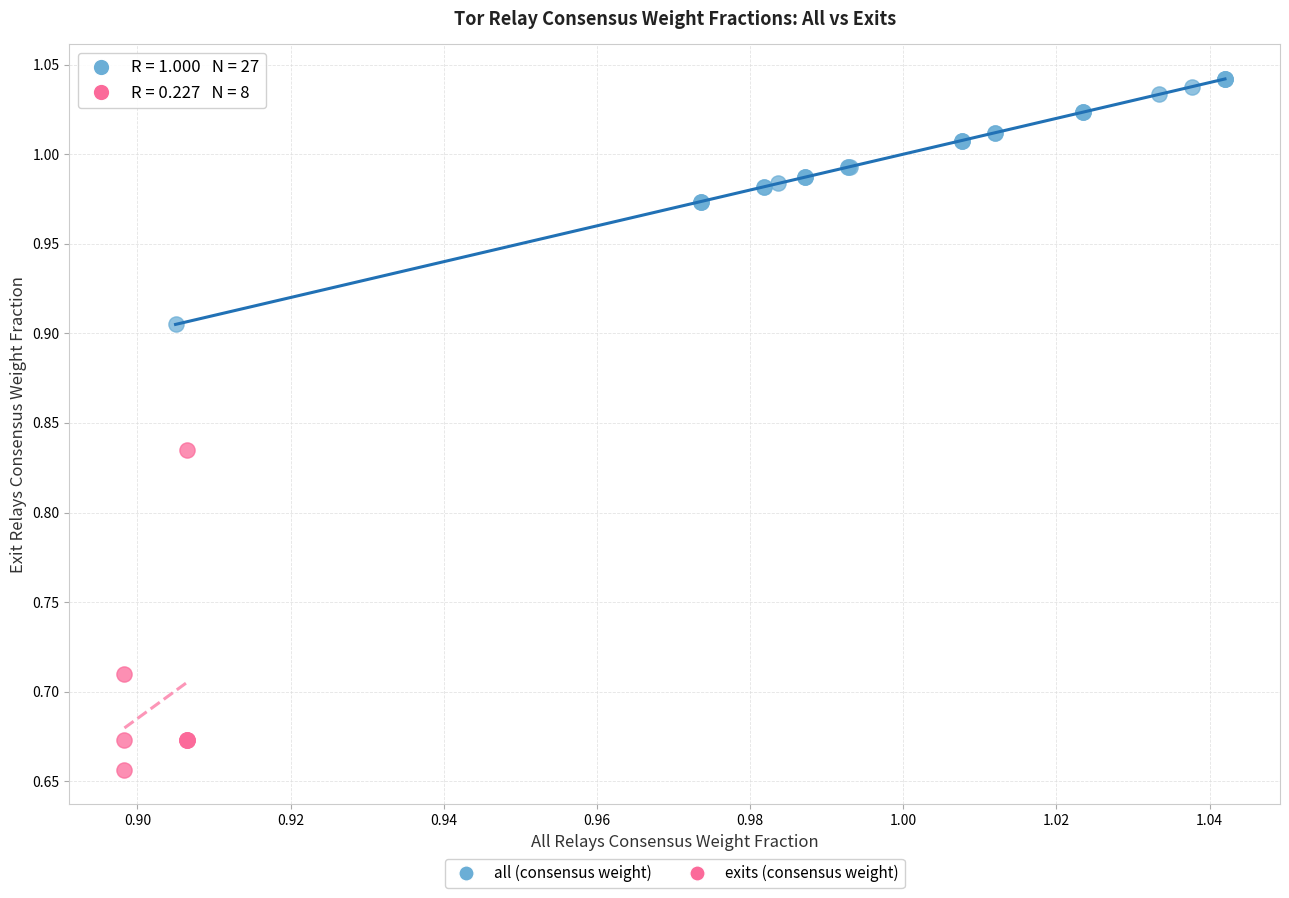

What are all the series names shown in the legend?

all (consensus weight), exits (consensus weight)